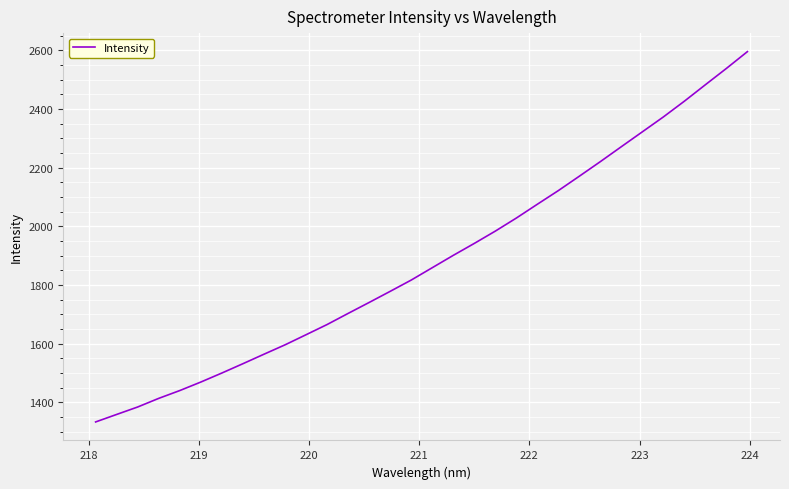

What is the difference between the maximum and minimum values?

1262.9